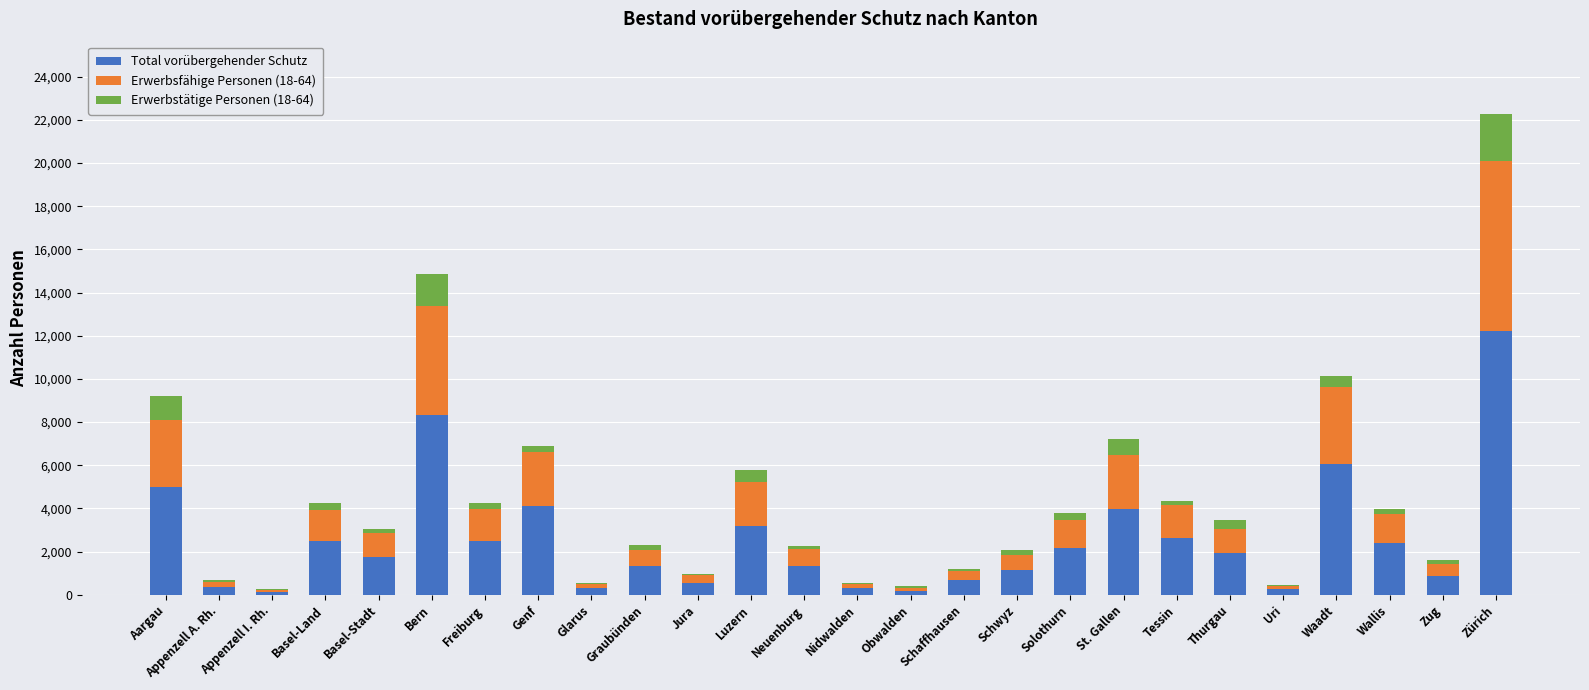

Does the chart contain stacked bars?

Yes